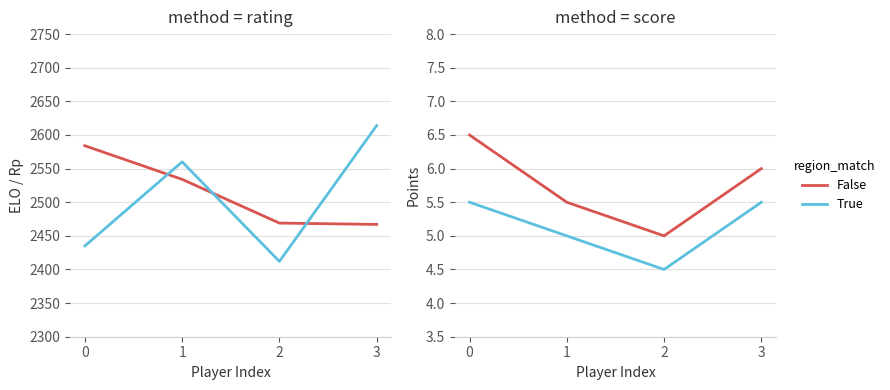

List the labels in order of Avg Opp Score value, largest first.

0, 3, 1, 2